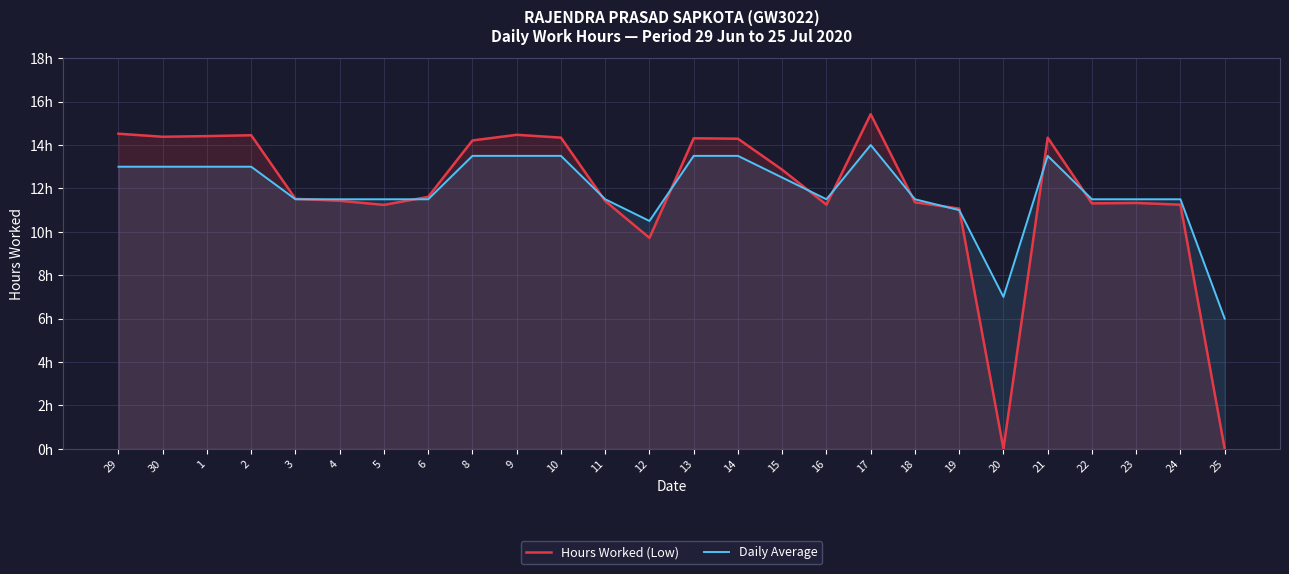

Where is Daily Average nearest to the value 10?

12